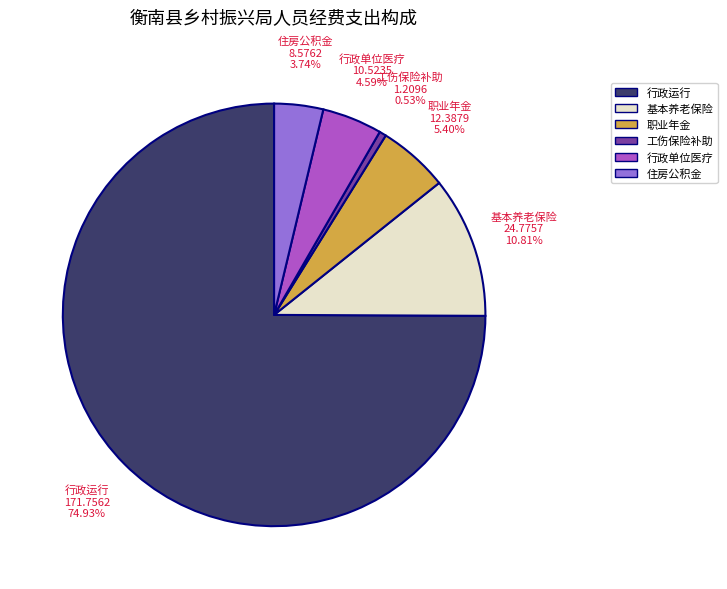

Is there a majority slice in this chart?

Yes